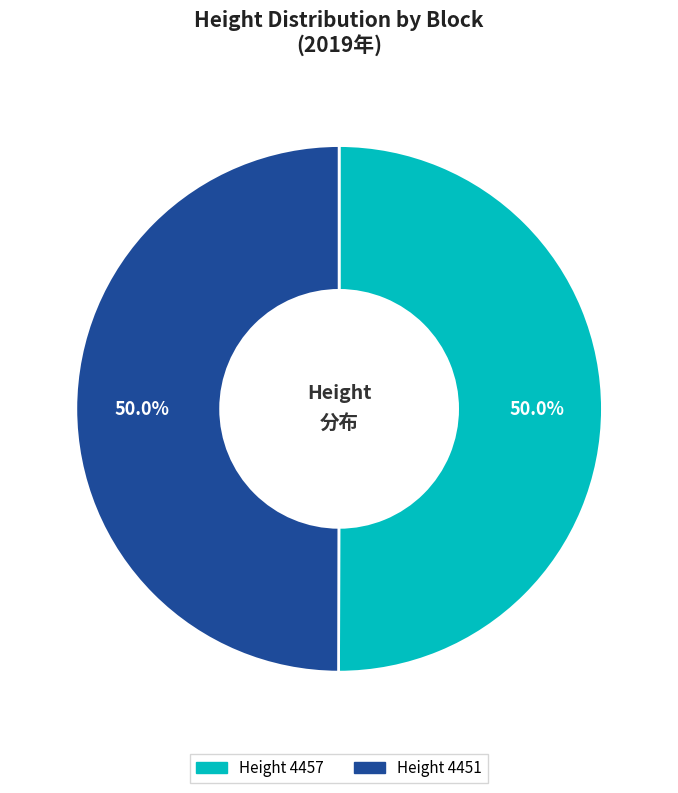

How many slices are in this pie chart?

2